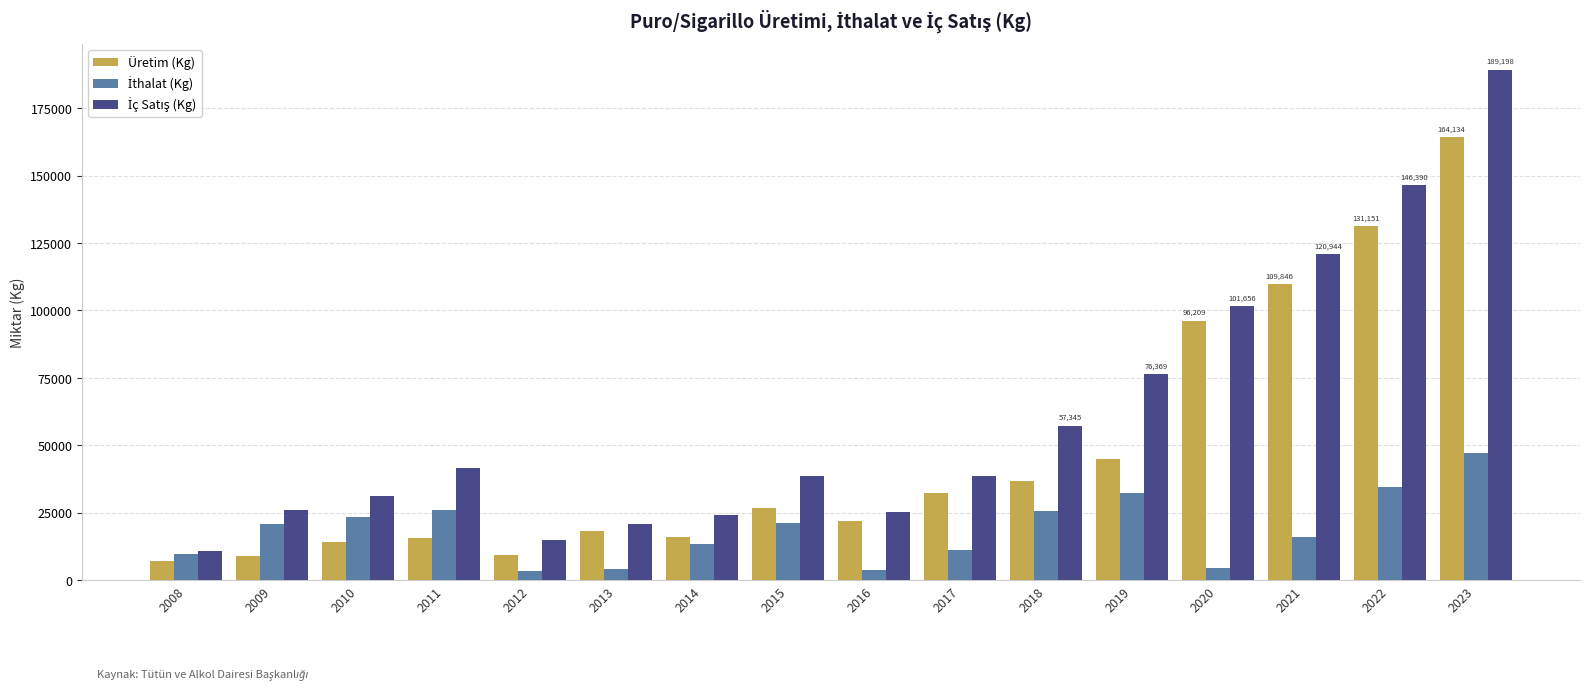

How many data points in Üretim (Kg) are less than 26933?

8